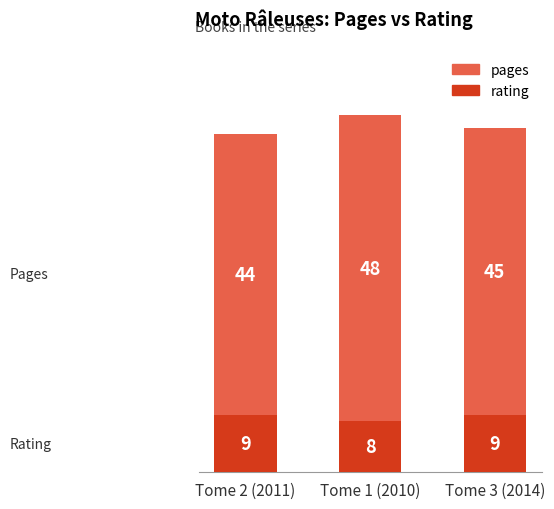

At which category is the sum across all series the highest?

Tome 1 (2010)